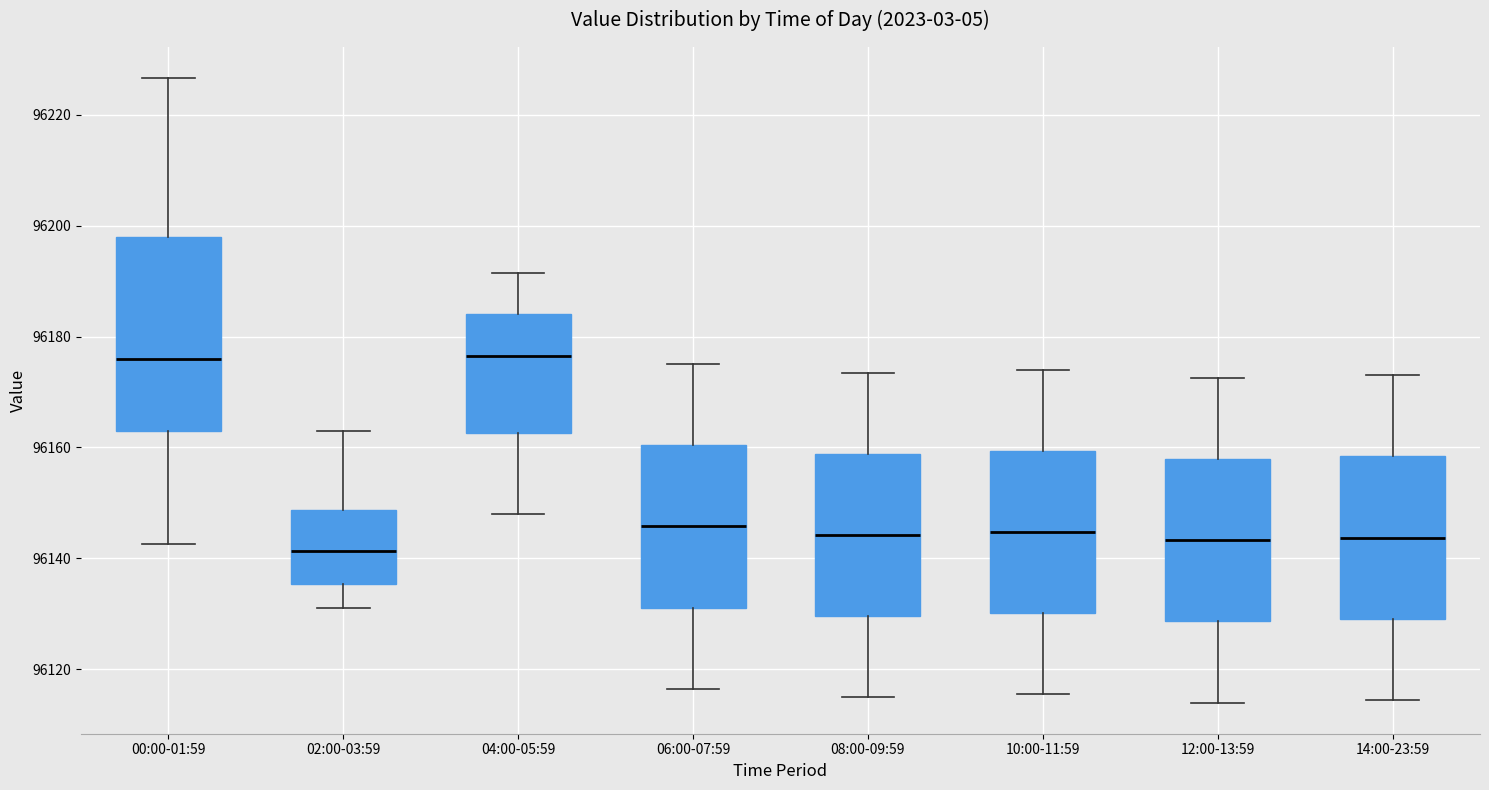

Reading left to right, read every box against the y-axis: the position of its median line, the range the box covers, and the ends of its whiskers. The values are not printed on the chart, so give them approximately, as read against the axis.

00:00-01:59: median 96176, box 96162 to 96198, whiskers 96142 to 96226
02:00-03:59: median 96142, box 96136 to 96148, whiskers 96132 to 96164
04:00-05:59: median 96176, box 96162 to 96184, whiskers 96148 to 96192
06:00-07:59: median 96146, box 96132 to 96160, whiskers 96116 to 96176
08:00-09:59: median 96144, box 96130 to 96158, whiskers 96116 to 96174
10:00-11:59: median 96144, box 96130 to 96160, whiskers 96116 to 96174
12:00-13:59: median 96144, box 96128 to 96158, whiskers 96114 to 96172
14:00-23:59: median 96144, box 96130 to 96158, whiskers 96114 to 96174